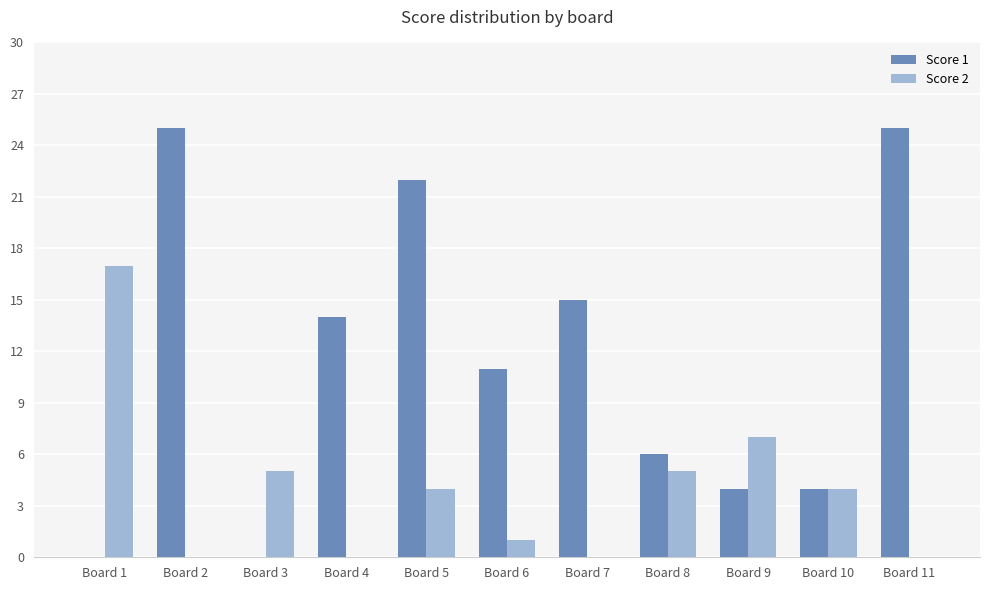

What is the sum of all Score 2 values?

43